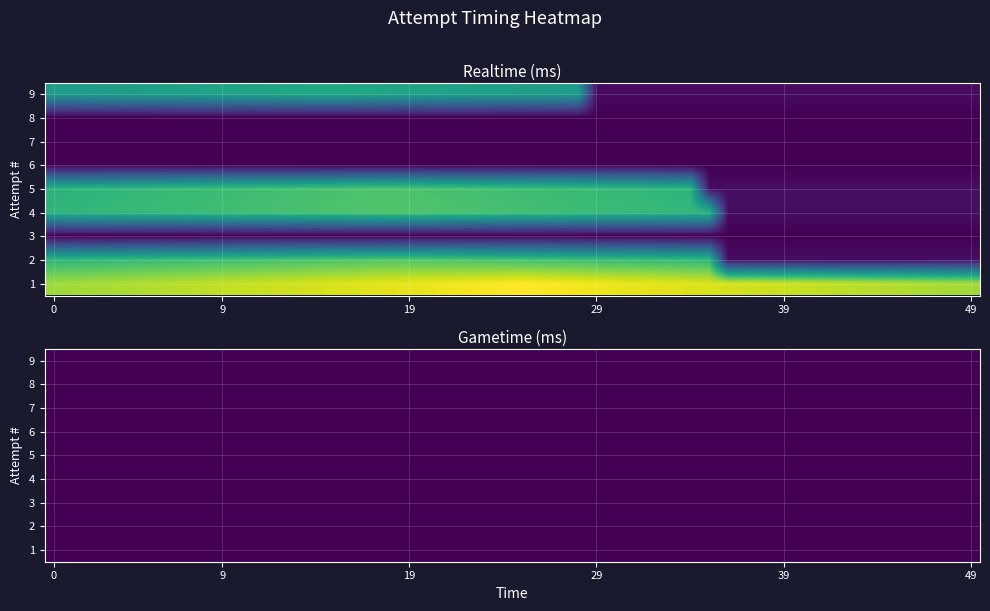

Reading right to left, transcribe all the data shown in this chart.

realtime: 1545819	1123709	0	1128981	1111371	0	0	0	924183
gametime: 0	0	0	0	0	0	0	0	0